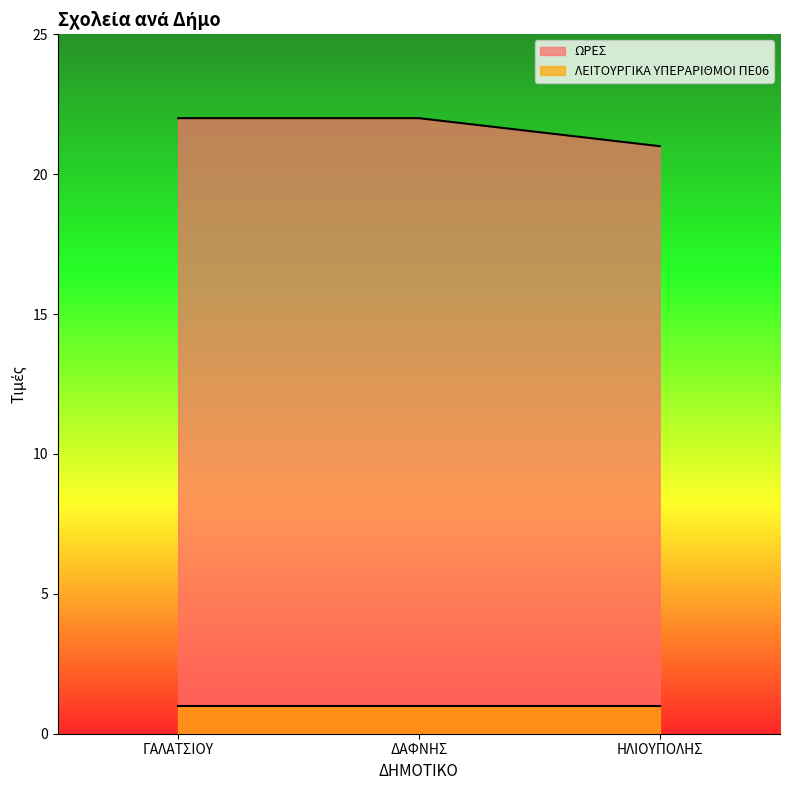

Which label corresponds to the largest value in the chart?

ΓΑΛΑΤΣΙΟΥ